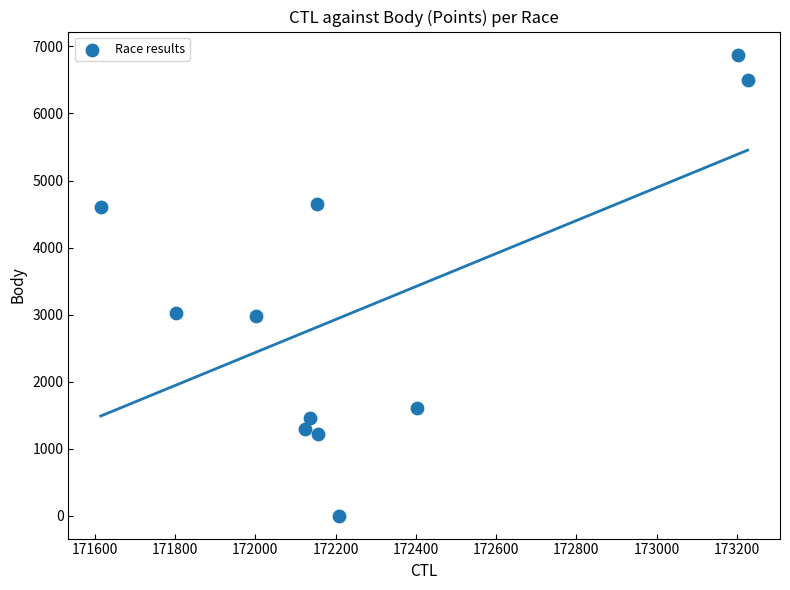

What is the range of Y values (max minus min)?

6879